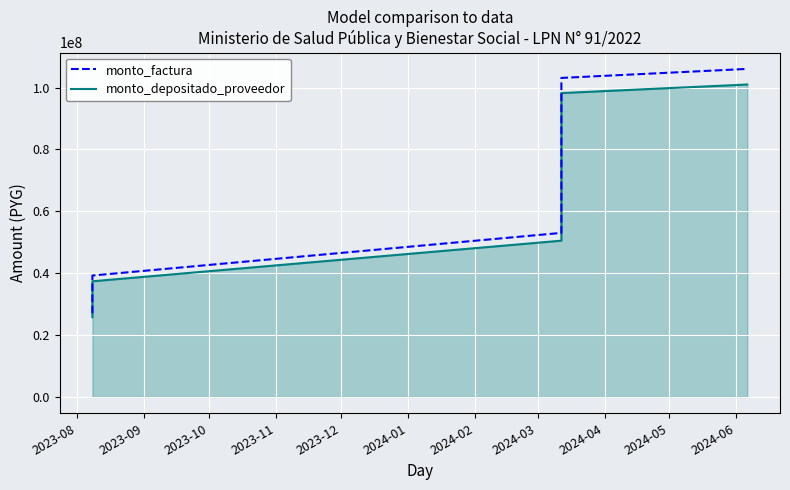

What are all the series names shown in the legend?

monto_factura, monto_depositado_proveedor